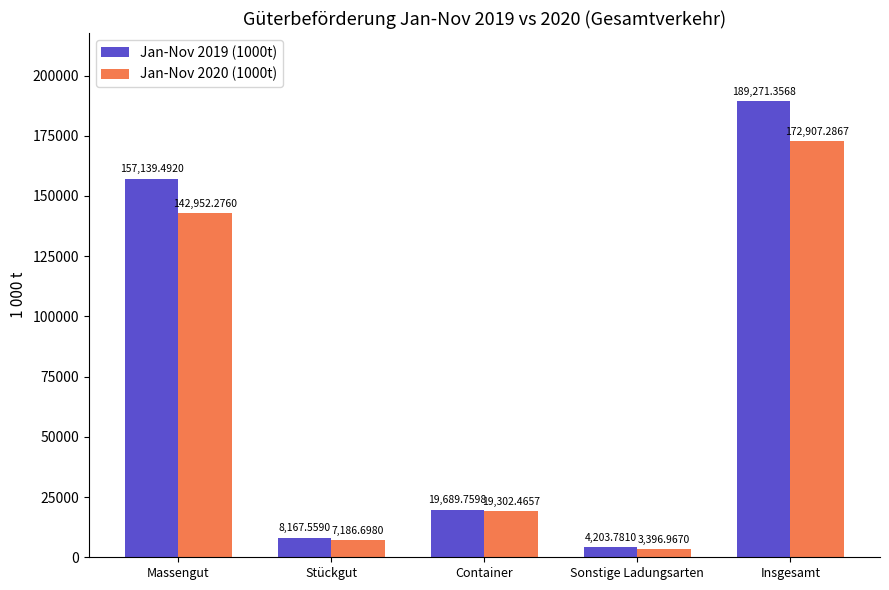

Which series has the widest spread of values?

Jan-Nov 2019 (1000t)